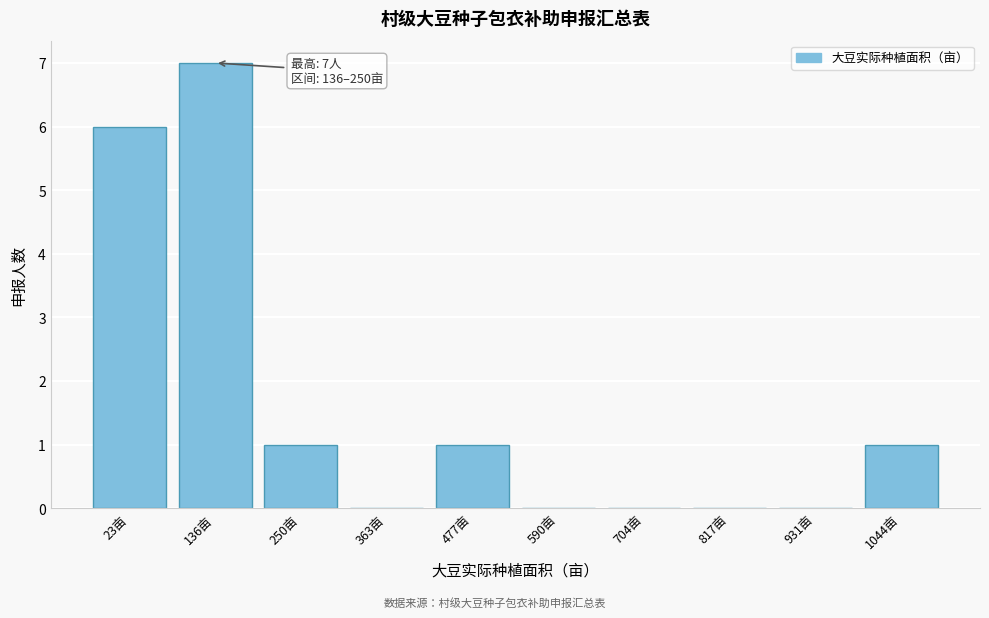

Reading left to right, extract all data points from this chart.

23亩=6	136亩=7	250亩=1	363亩=0	477亩=1	590亩=0	704亩=0	817亩=0	931亩=0	1044亩=1